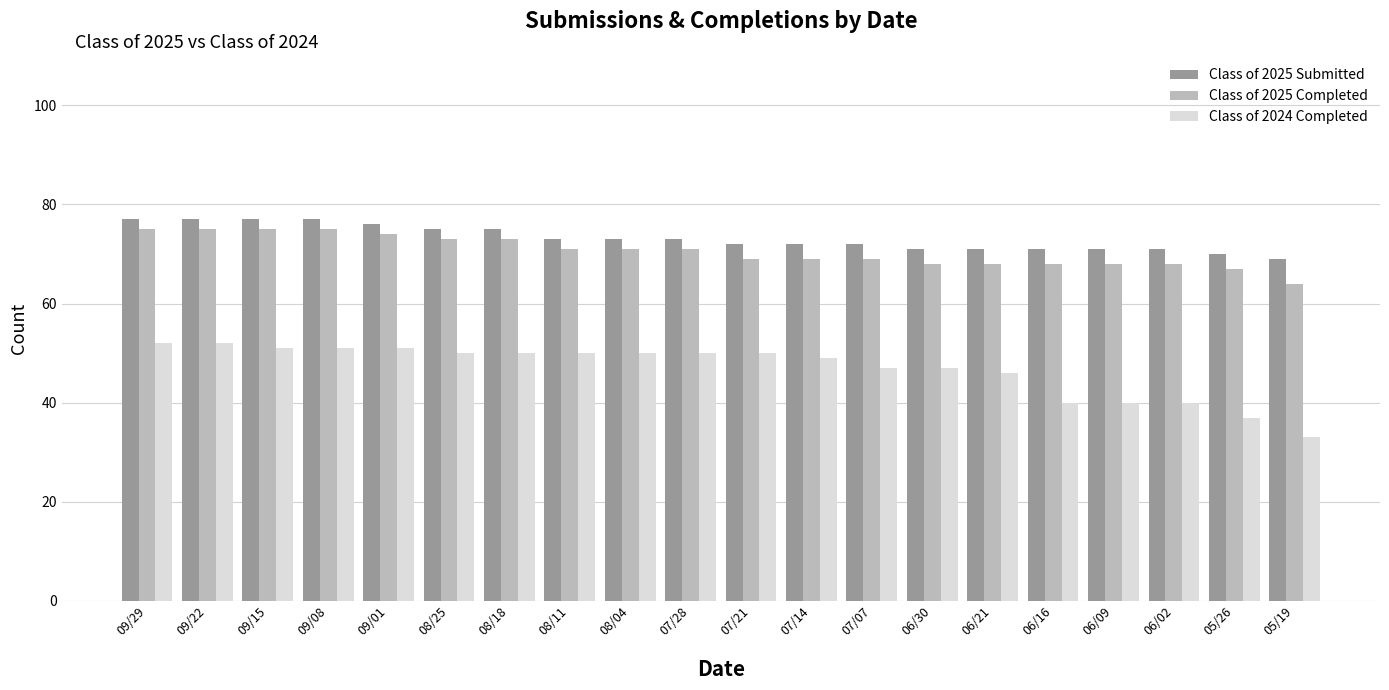

How many categories are shown in the chart?

20